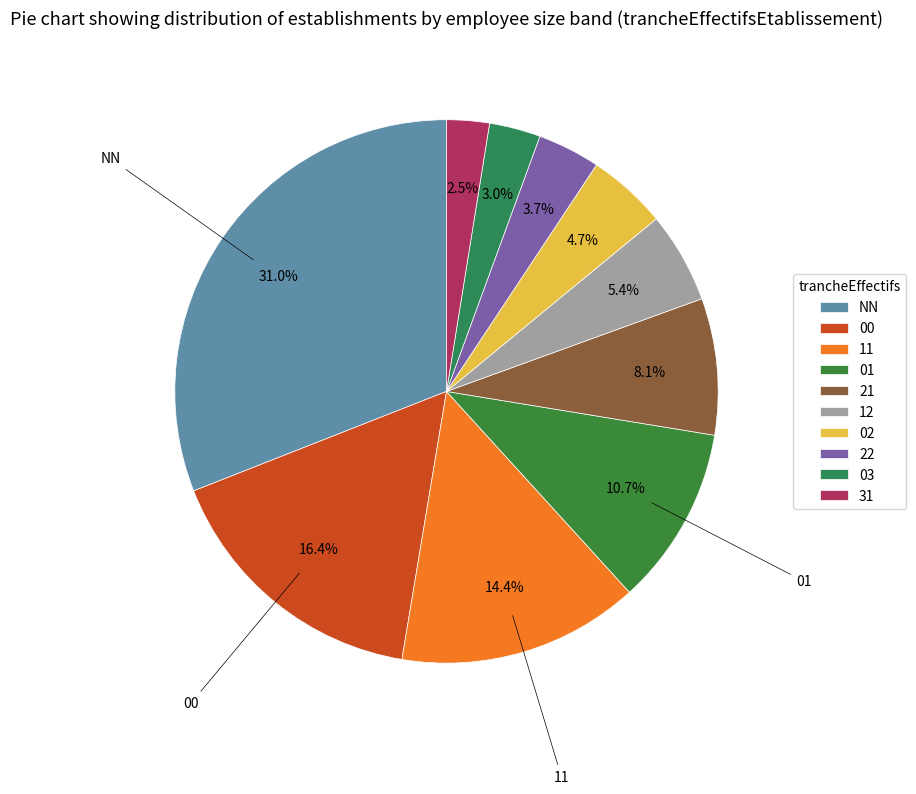

To the nearest percent, what is the average slice percentage?

10%